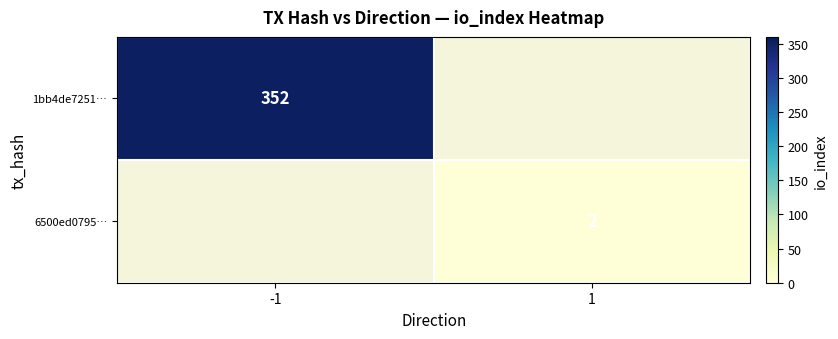

True or false: 1bb4de7251… has a value of 492 at -1.

False